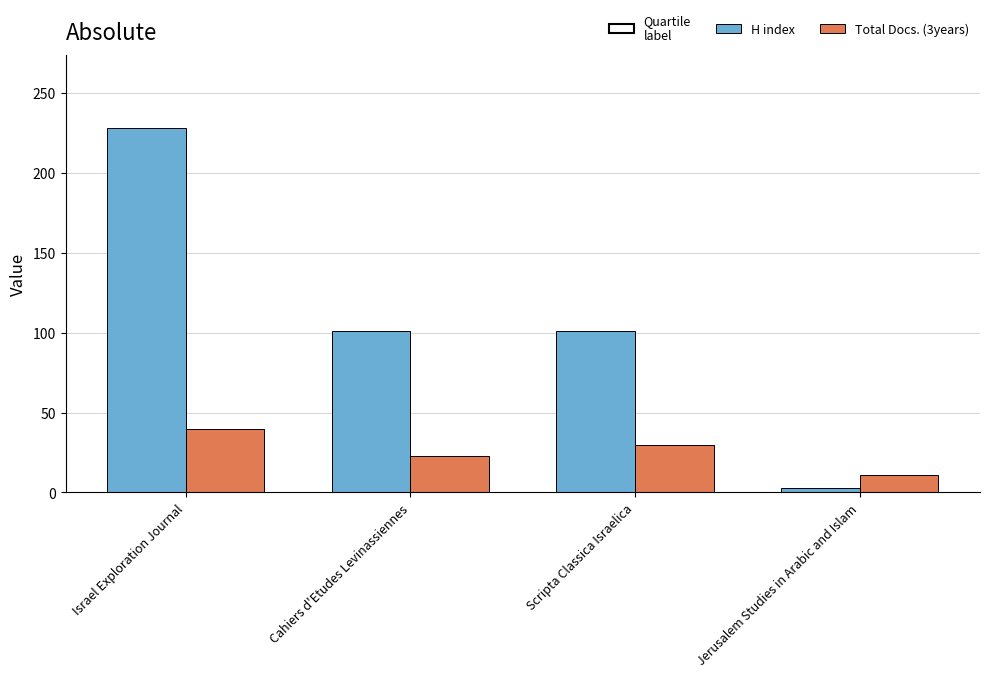

What is the greatest value displayed?

228